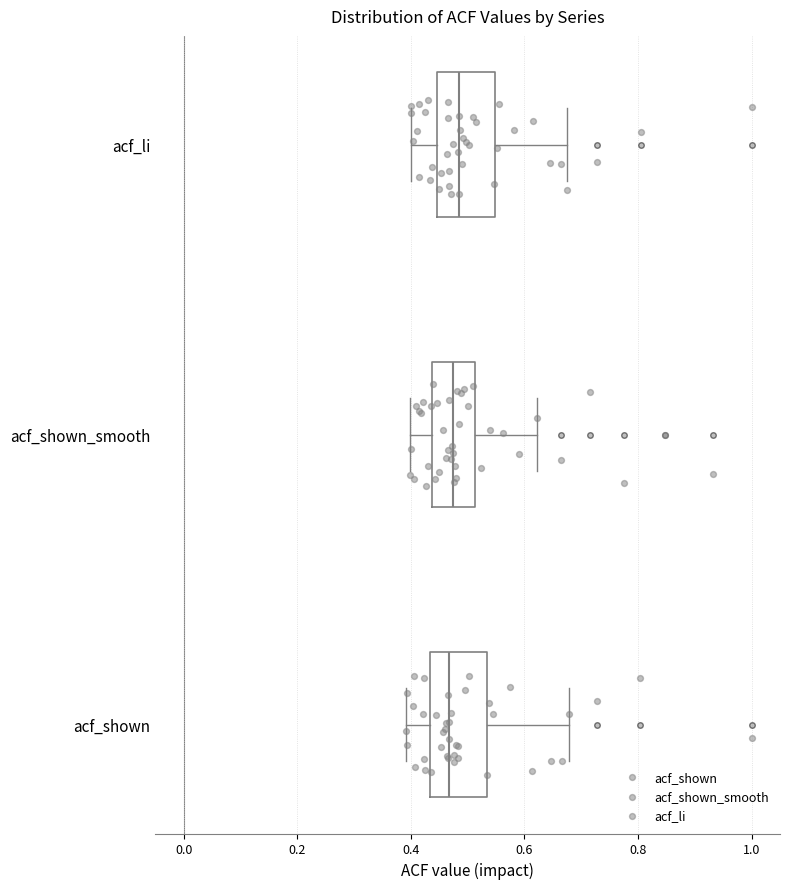

Where is the left edge of the box for acf_li on the x-axis? The values are not printed on the chart, so give them approximately, as read against the axis.

0.44